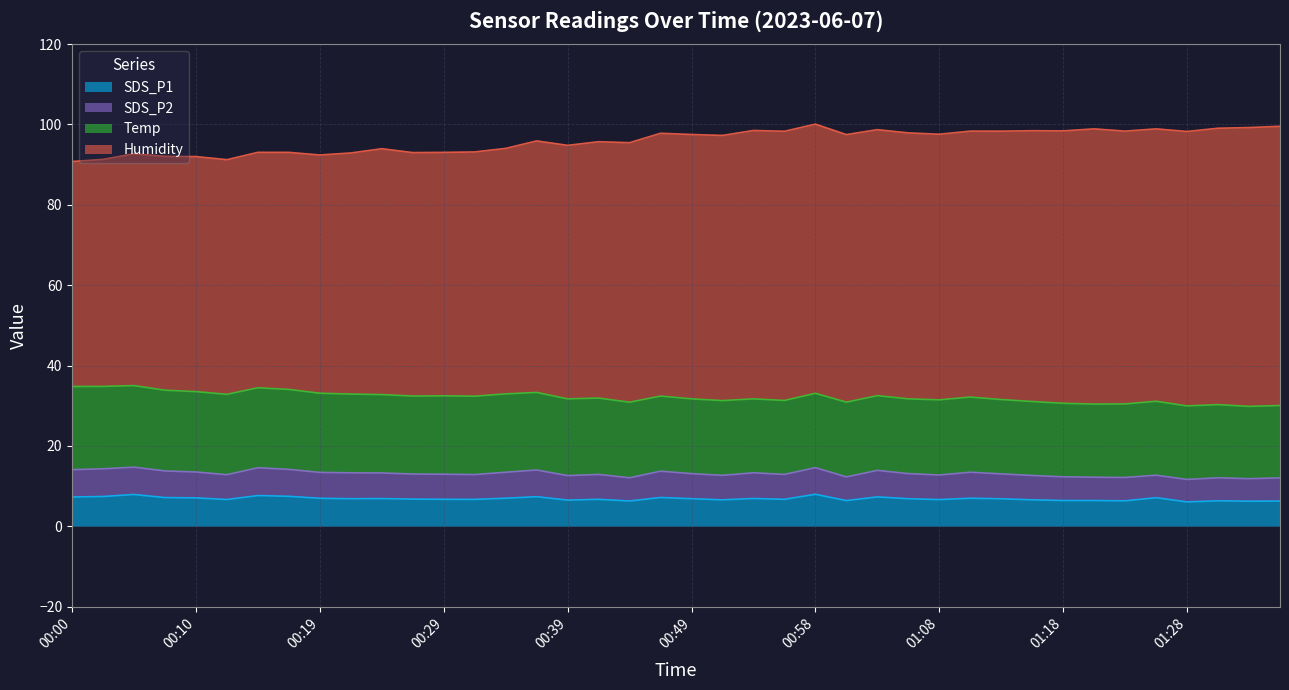

What is the value of the Temp point at the 35th from the left?

18.3